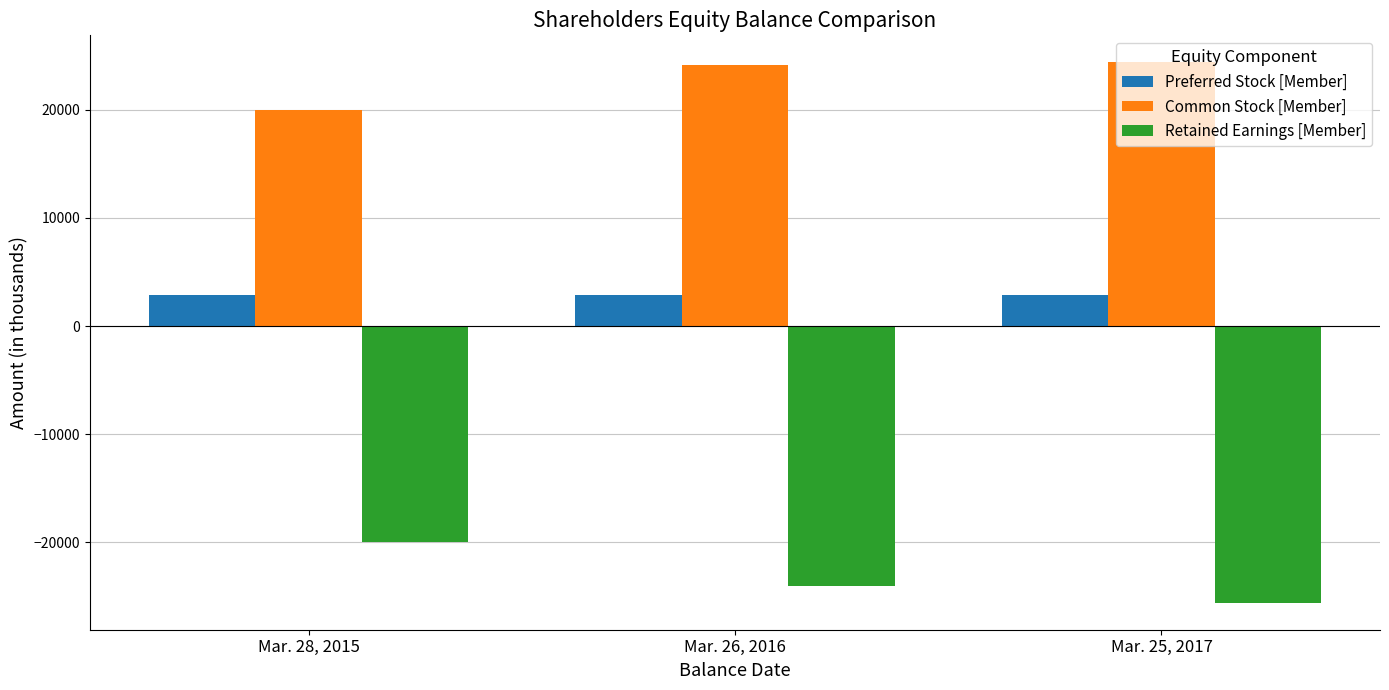

Which series has the largest range (max minus min)?

Retained Earnings [Member]